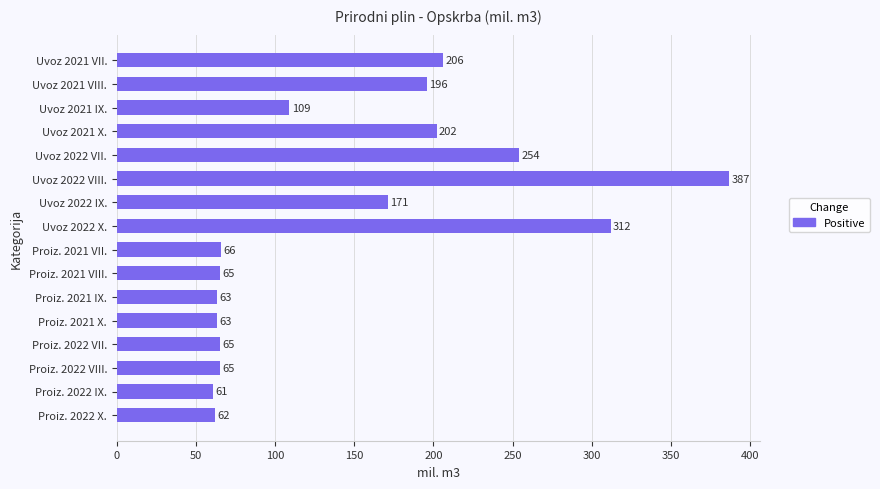

Reading top to bottom, what are all the values shown in this chart?

206	196	109	202	254	387	171	312	66	65	63	63	65	65	61	62